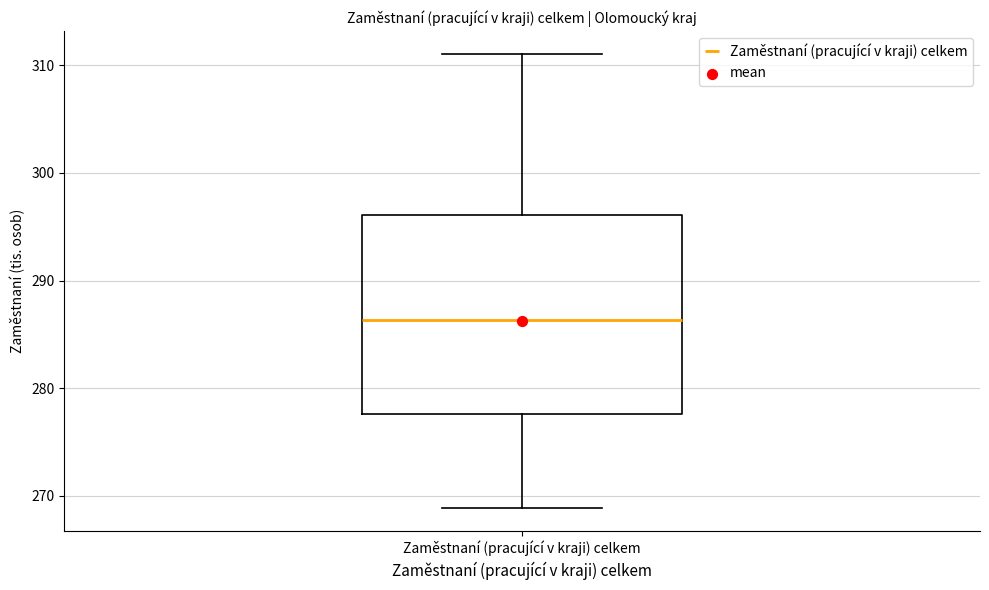

Transcribe this box plot: give where the median line is, the range the box spans, and where the two whiskers end, as read against the y-axis. The values are not printed on the chart, so give them approximately, as read against the axis.

median 286, box 278 to 296, whiskers 269 to 311